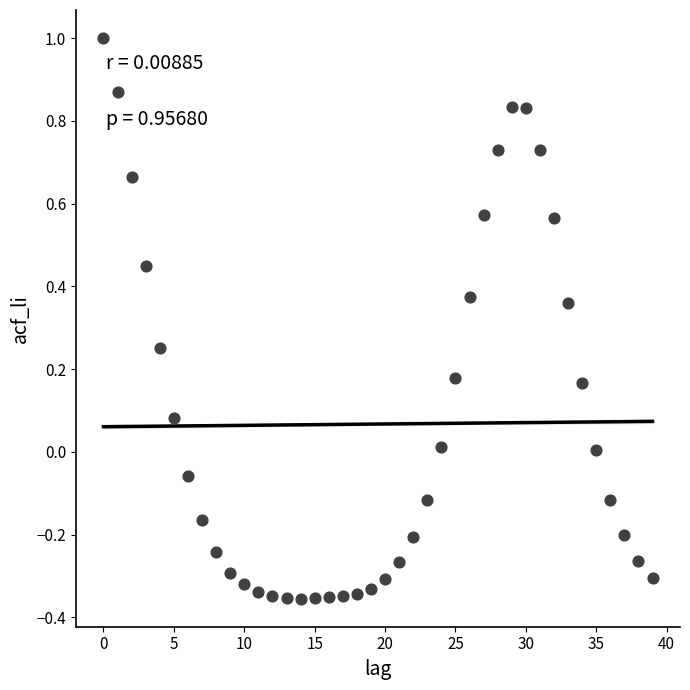

What is the range of Y values (max minus min)?

1.4